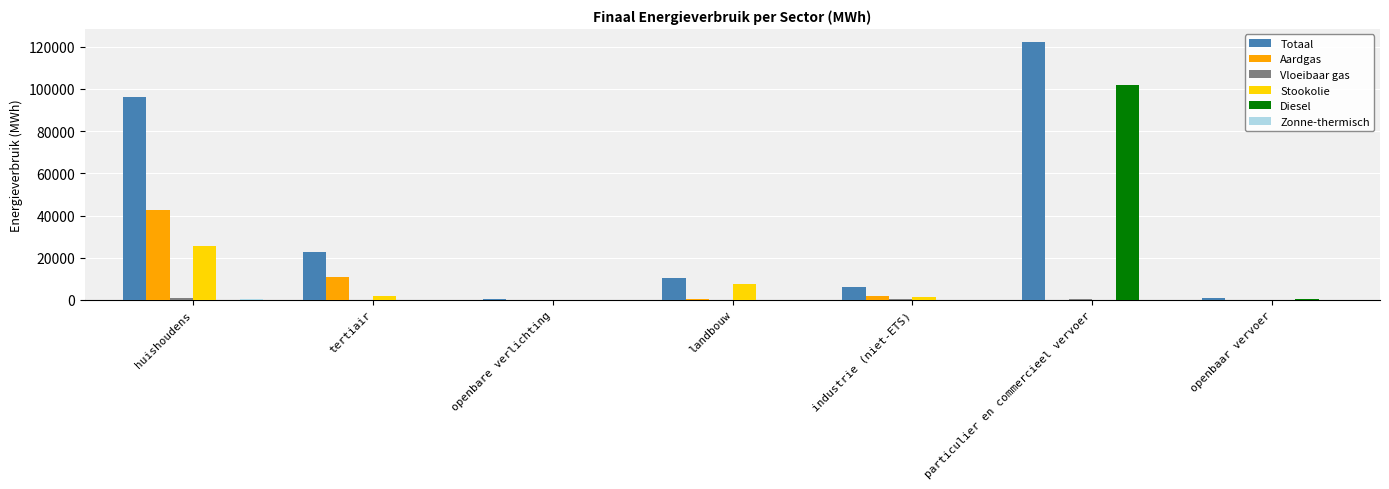

Which category has the highest value across all series?

particulier en commercieel vervoer